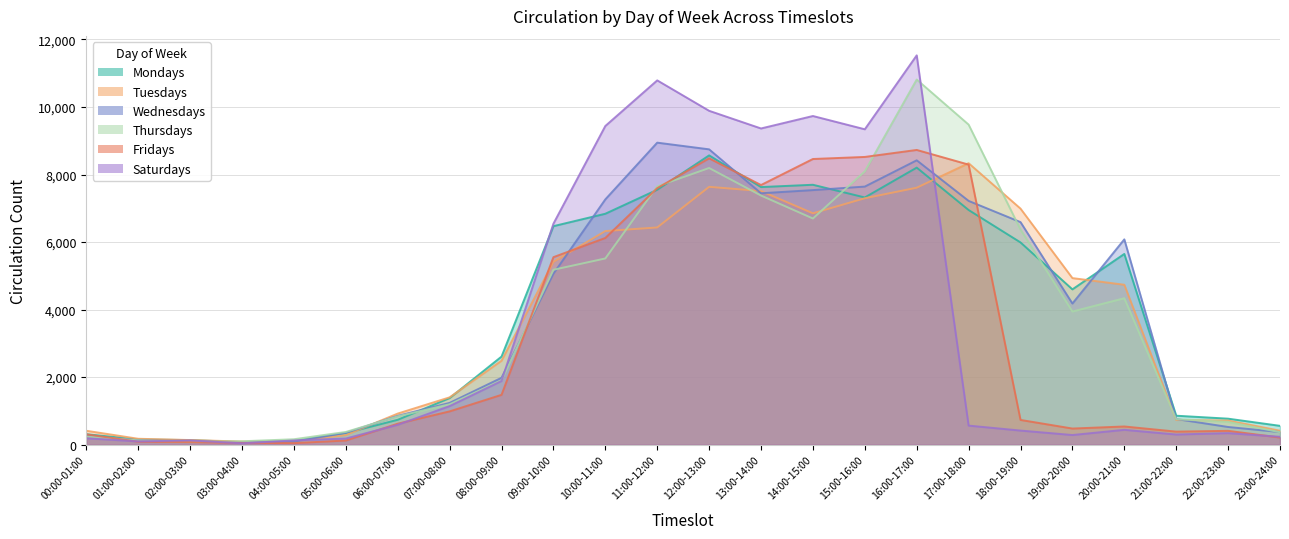

Where is the first local minimum for Tuesdays?

03:00-04:00